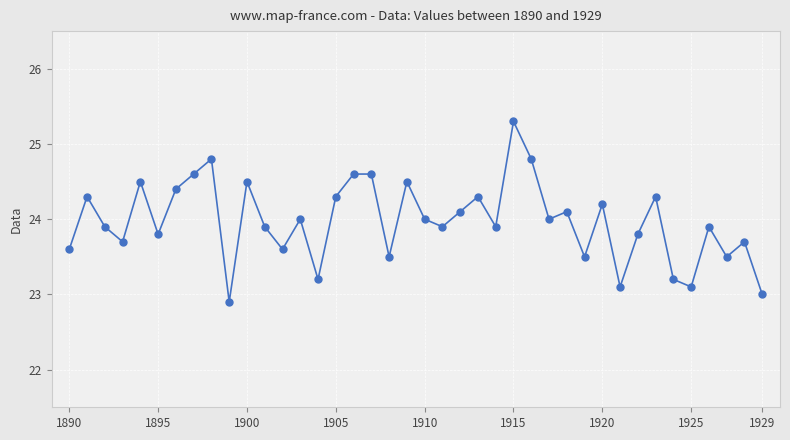

What is the maximum value shown in the chart?

25.3